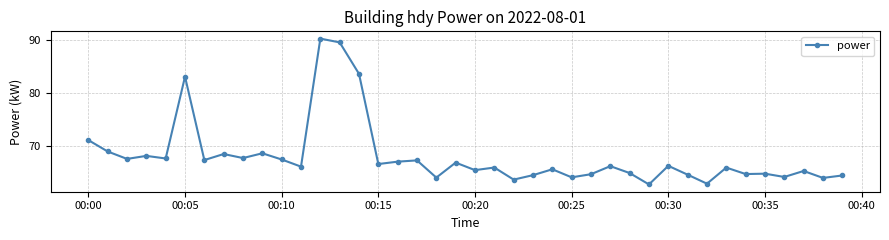

What is the difference between the maximum and minimum values?

27.5